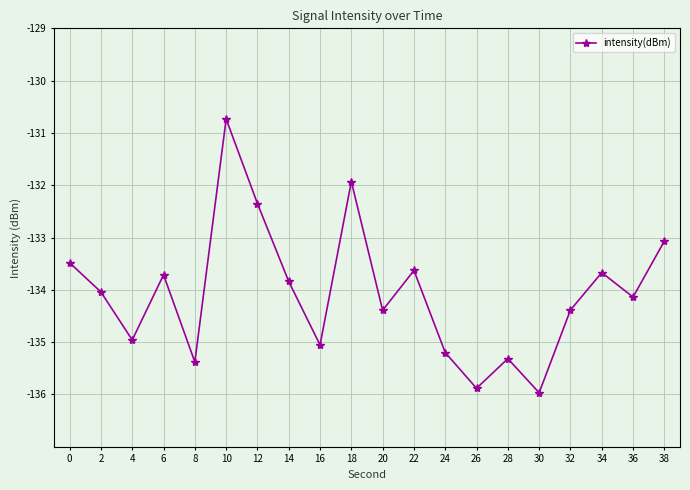

How many lines are shown in the chart?

1